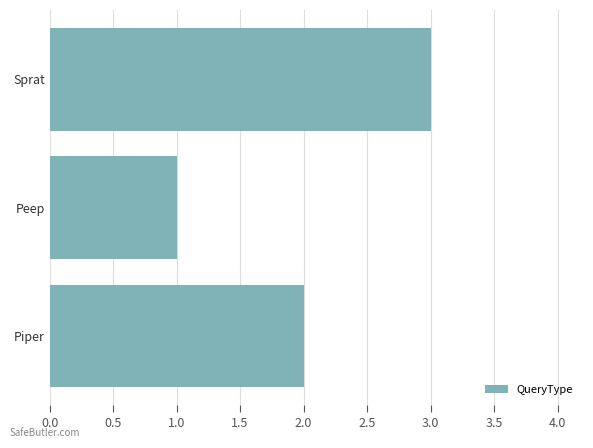

Which category has the lowest value across all series?

Peep